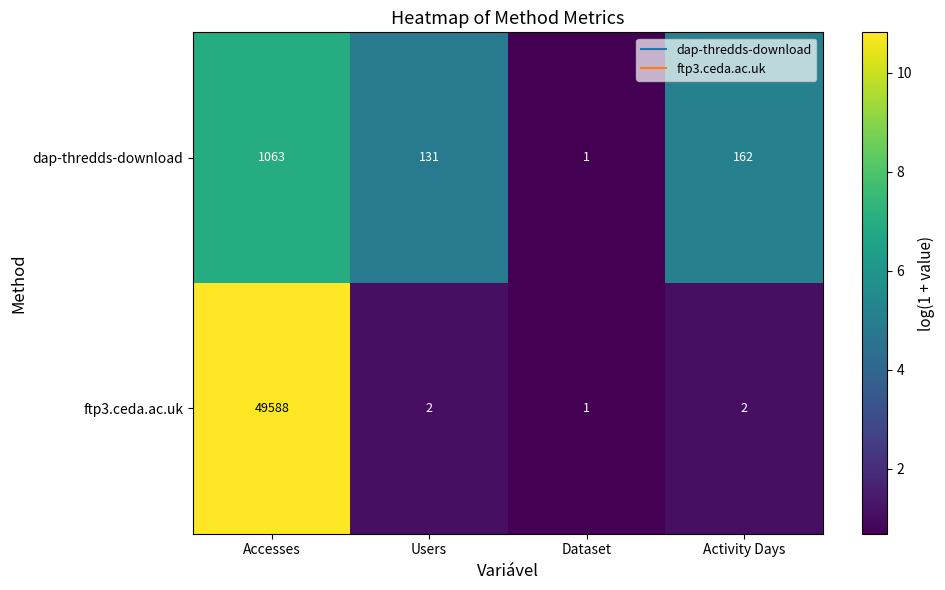

Rank the series by their maximum value, from lowest to highest.

dap-thredds-download, ftp3.ceda.ac.uk